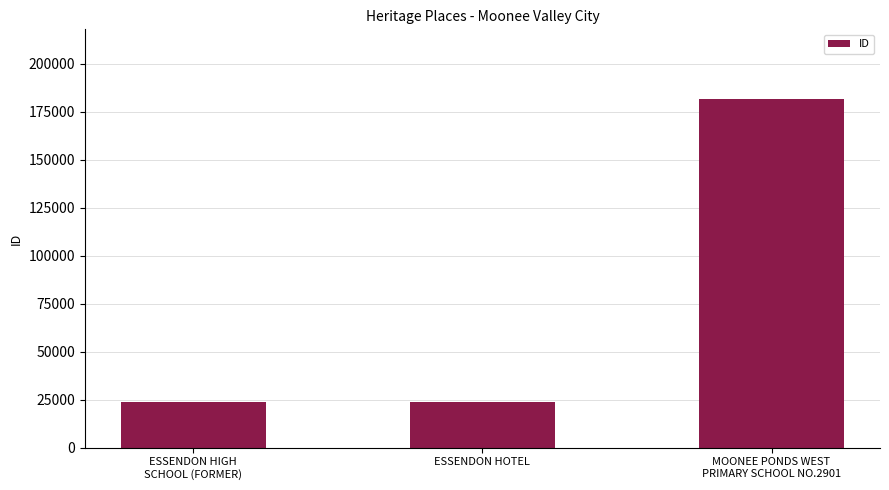

What is the smallest value displayed?

23899